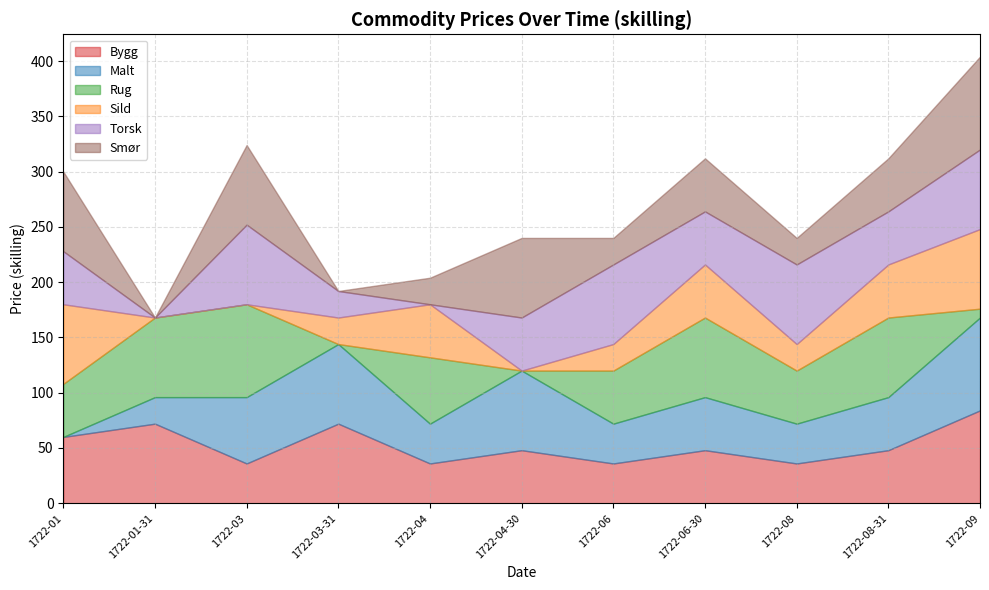

Which has a higher value, 1722-08 or 1722-04-30?

1722-04-30